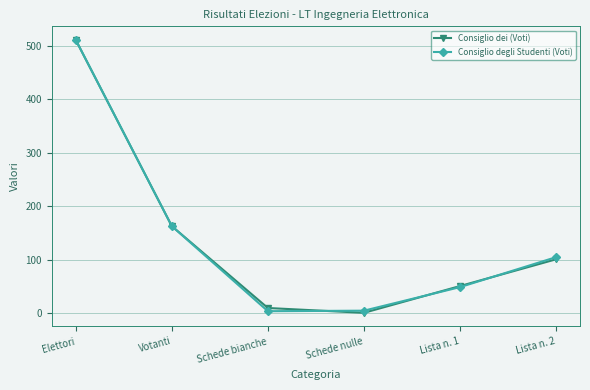

At how many categories does at least one series exceed 26?

4